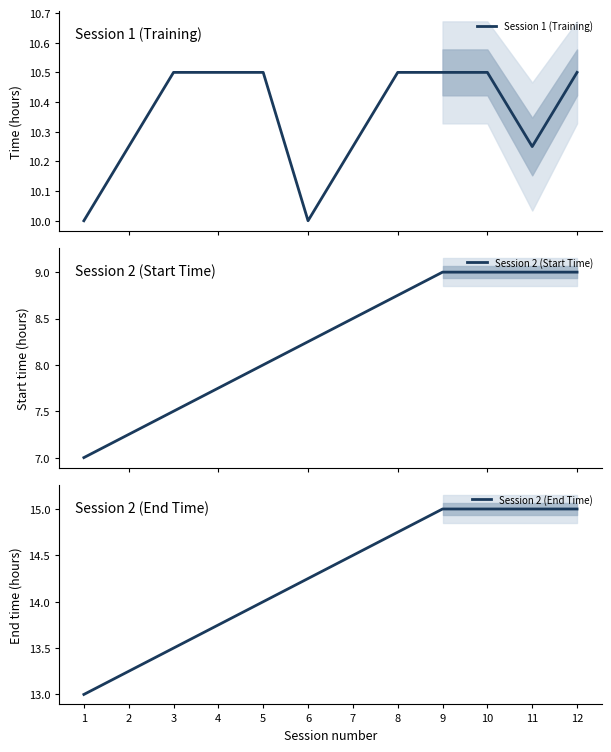

How many interior local valleys does the Session 1 (Training) series have?

2